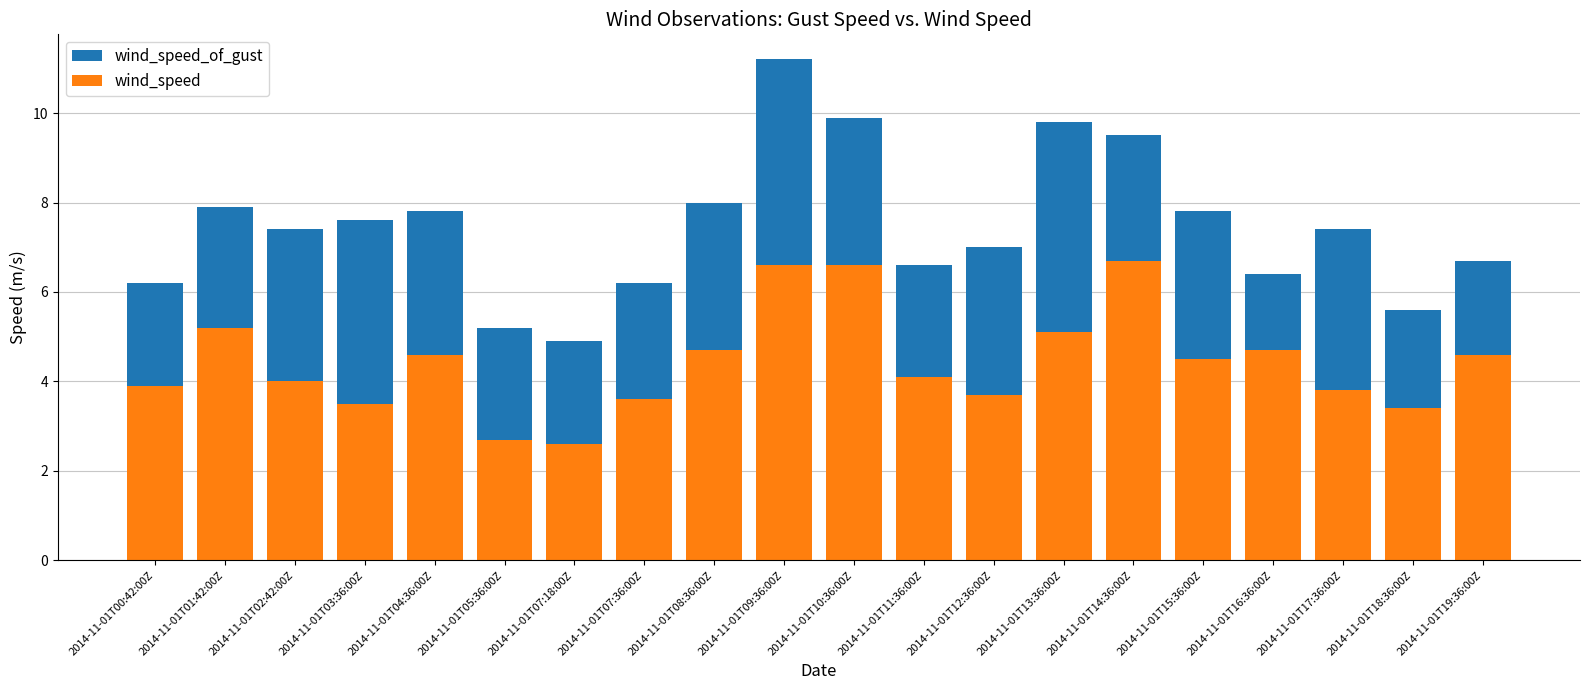

List the series in order of their overall mean, highest first.

wind_speed_of_gust, wind_speed